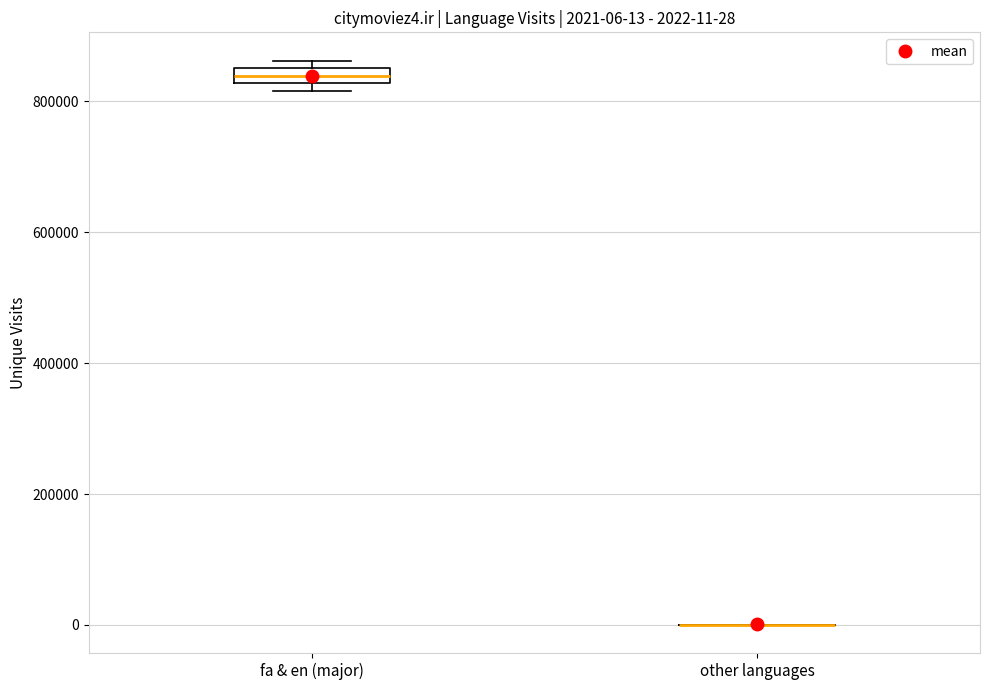

Comparing the boxes themselves (not the whiskers), which one is the tallest?

fa & en (major)